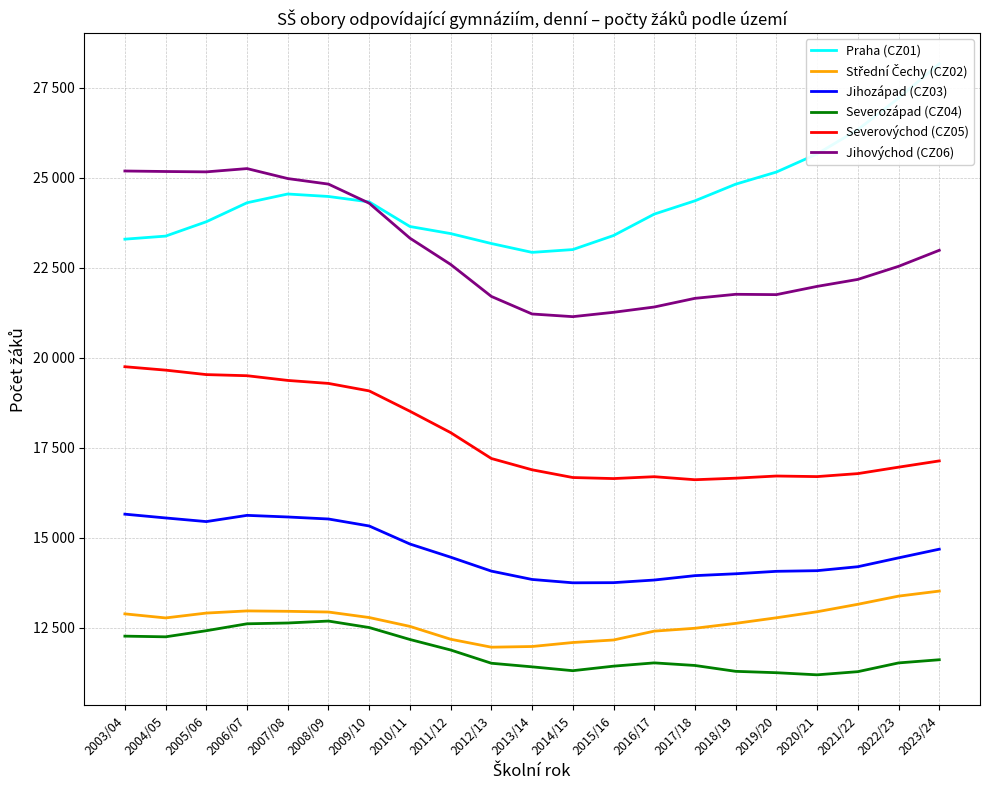

How many interior local peaks does the Jihovýchod (CZ06) series have?

2